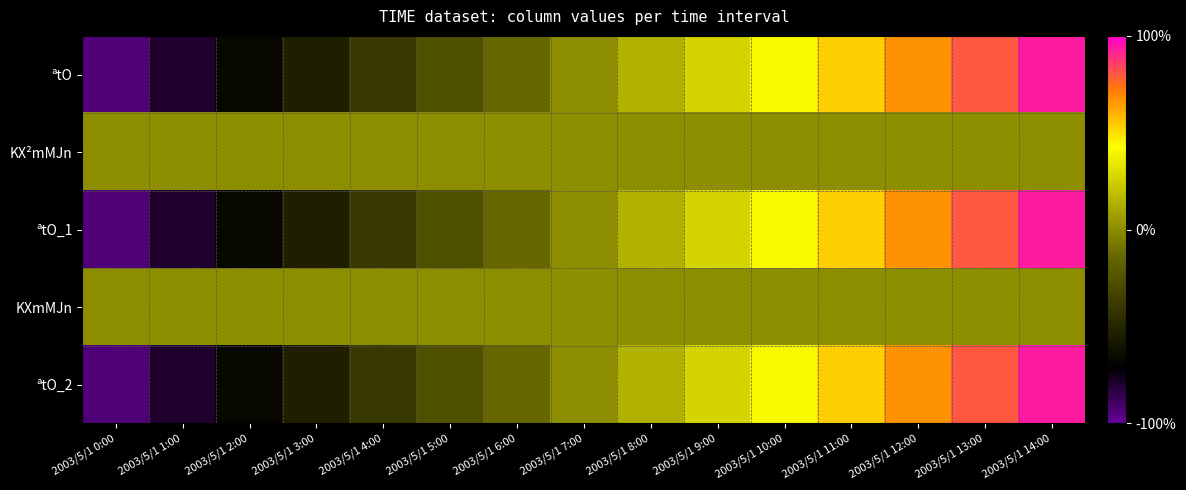

Rank the series by their maximum value, from lowest to highest.

KX²mMJn, KXmMJn, ªtO, ªtO_1, ªtO_2